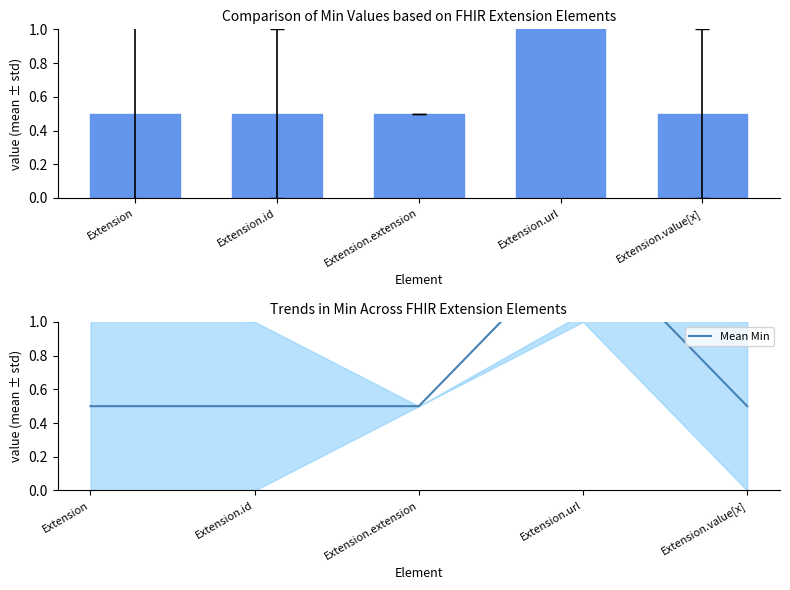

Rank the categories by Min value from lowest to highest.

Extension, Extension.id, Extension.extension, Extension.value[x], Extension.url